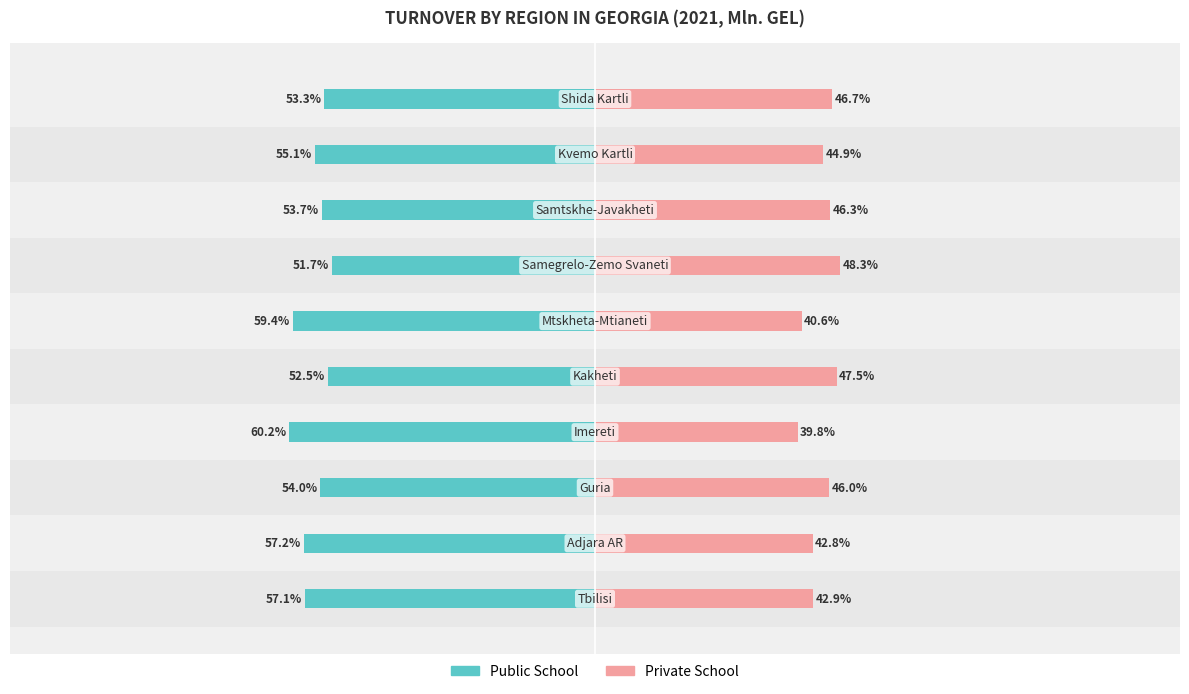

How many data points in Public School are above -54?

4